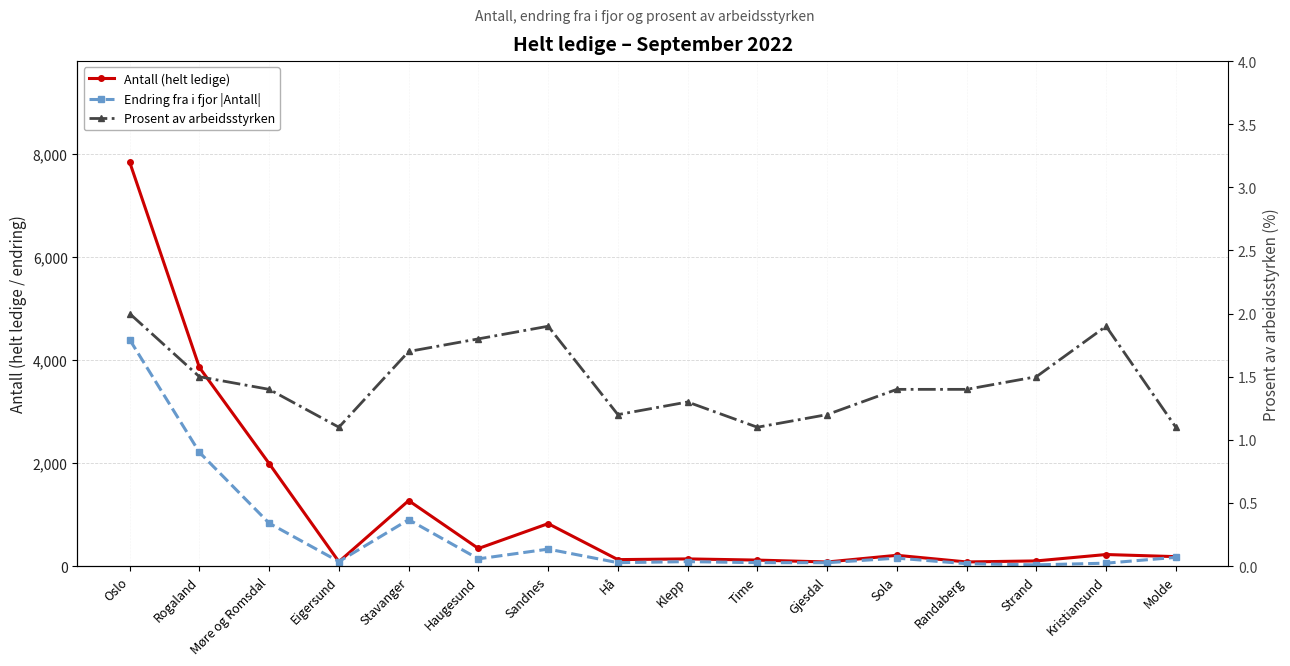

At which category is the sum across all series the highest?

Oslo